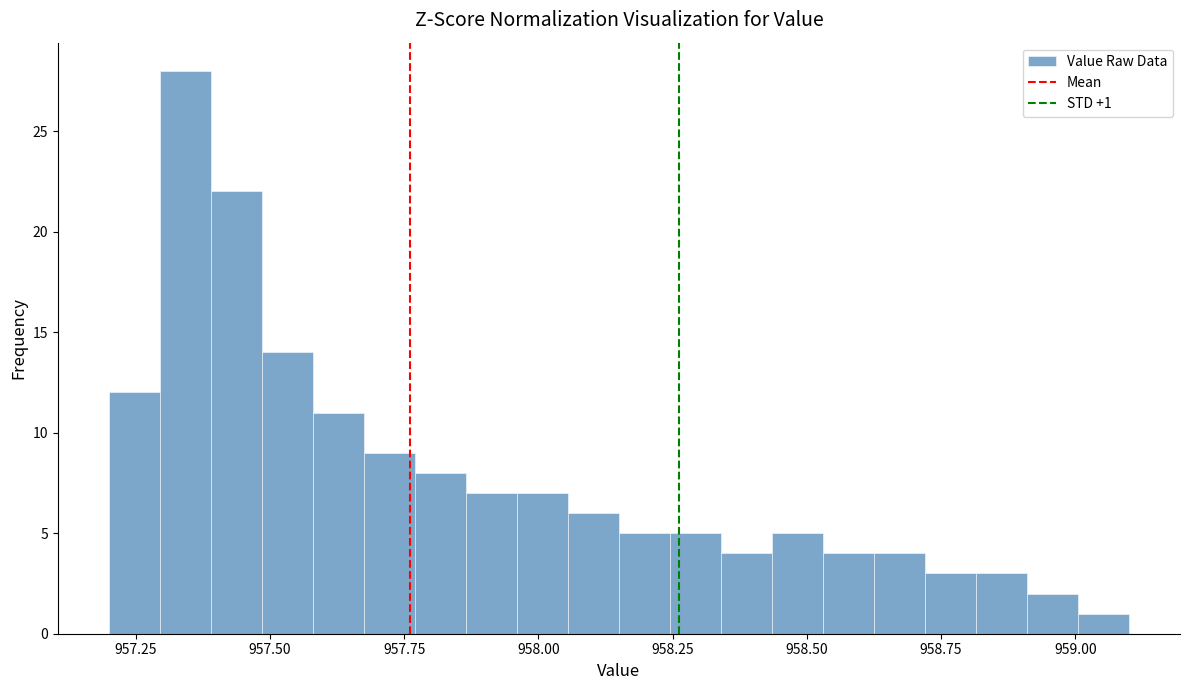

Read against the x-axis, roughly where is the centre of the tallest bar?

957.35